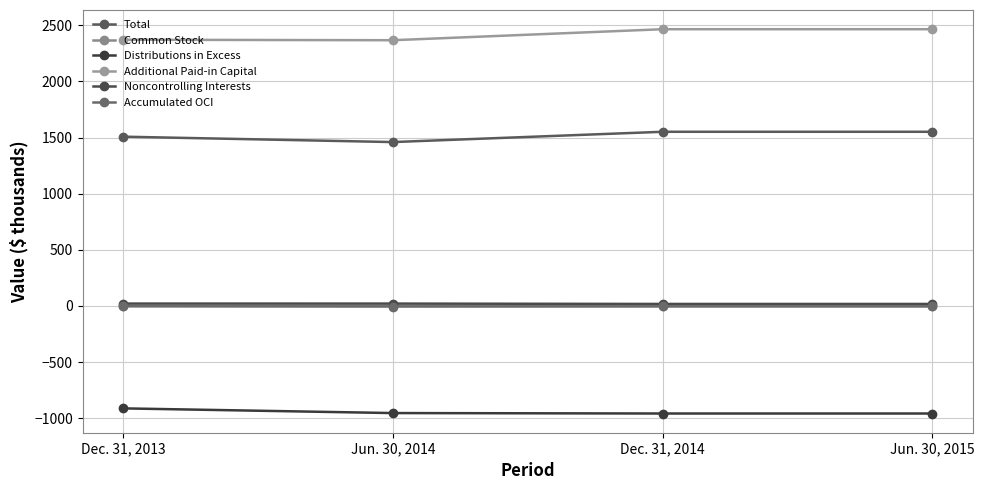

Is this an area chart (filled region under the line)?

No